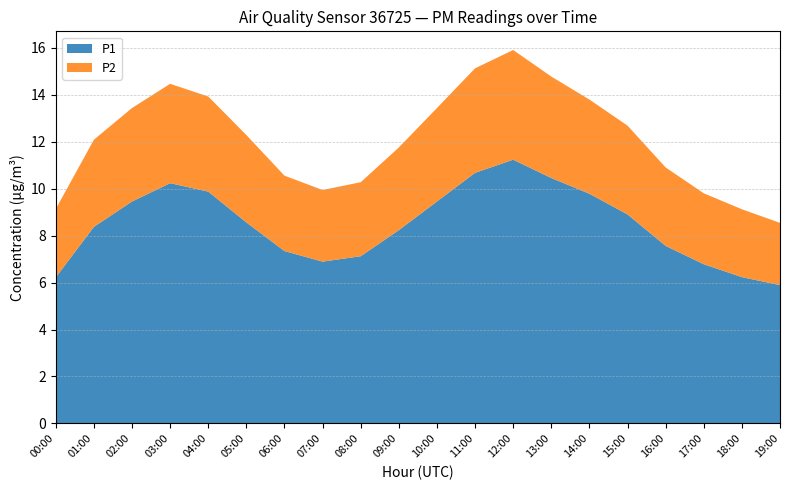

Is it true that P1 equals 10.7 at 11:00?

True